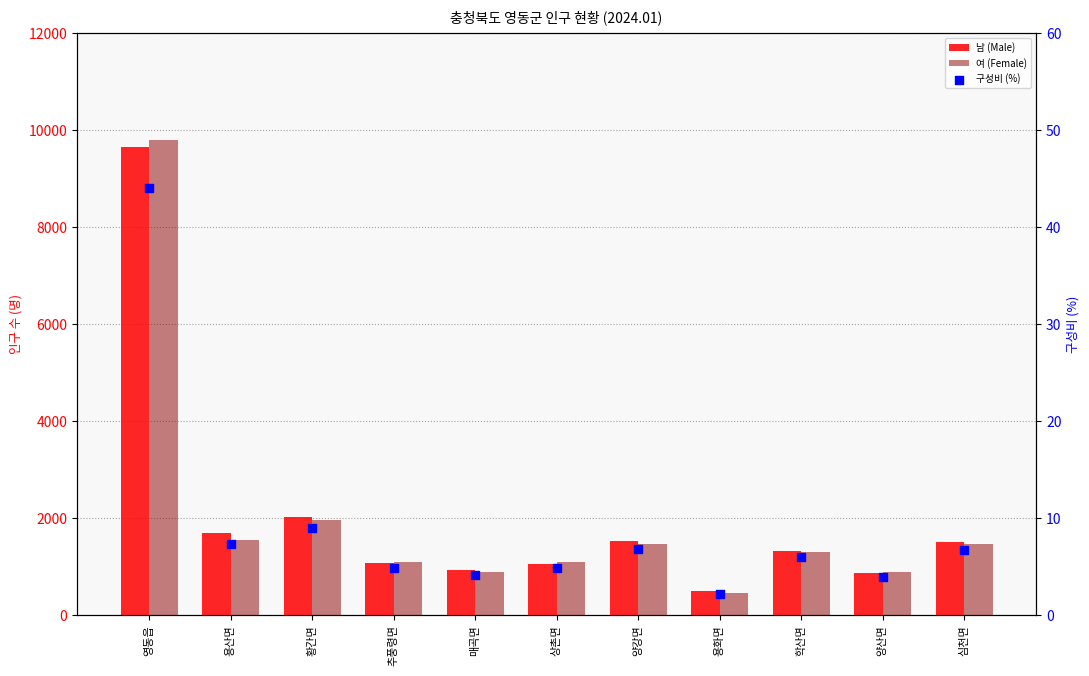

Which series reaches the maximum Y coordinate?

여 (Female)